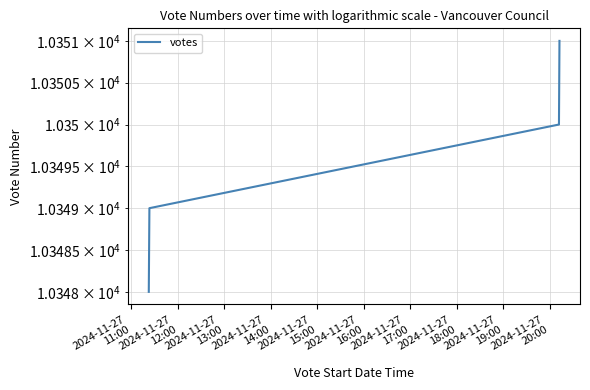

Is it true that the value at 2024-11-27
12:00 is 15882?

False